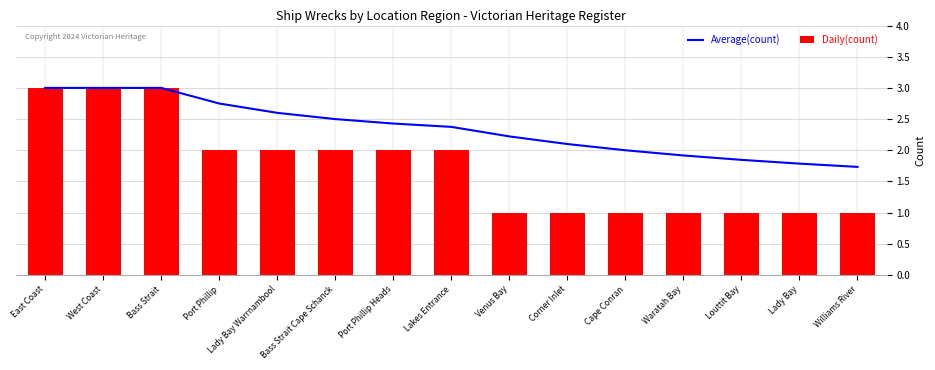

What is the maximum value shown in the chart?

3.0